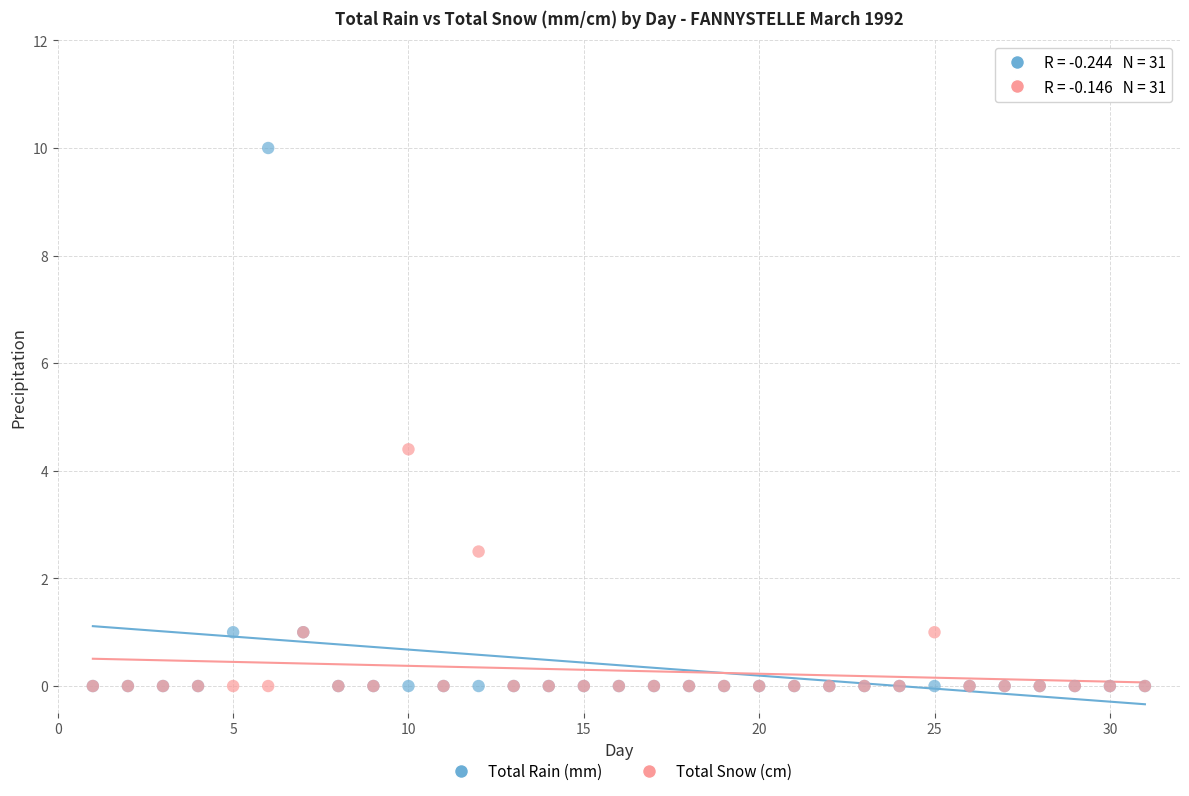

In the Total Rain (mm) series, what Y value is closest to 5?

1.0